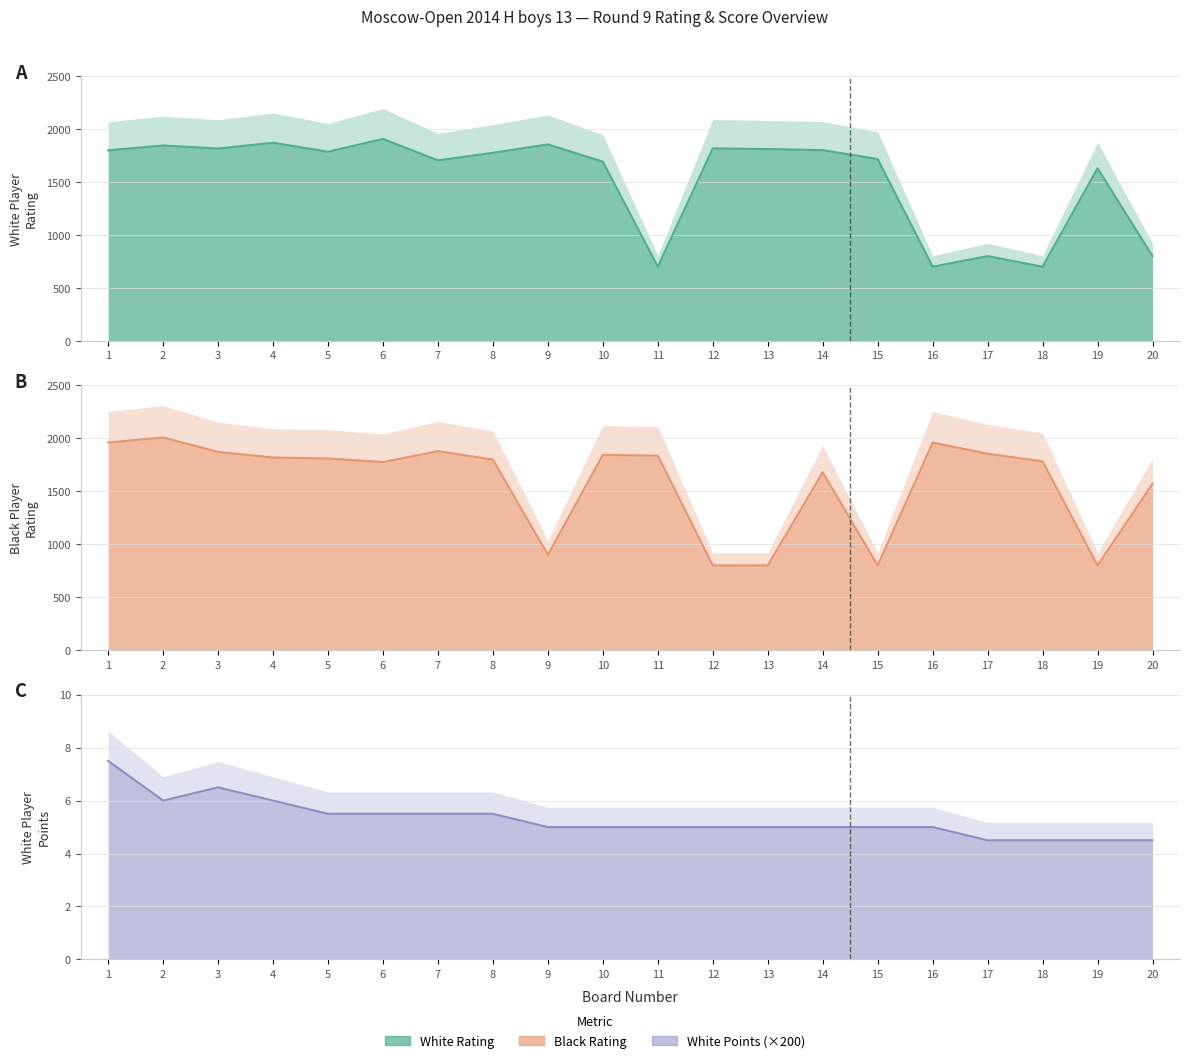

What is the minimum value for Black Rating?

800.0